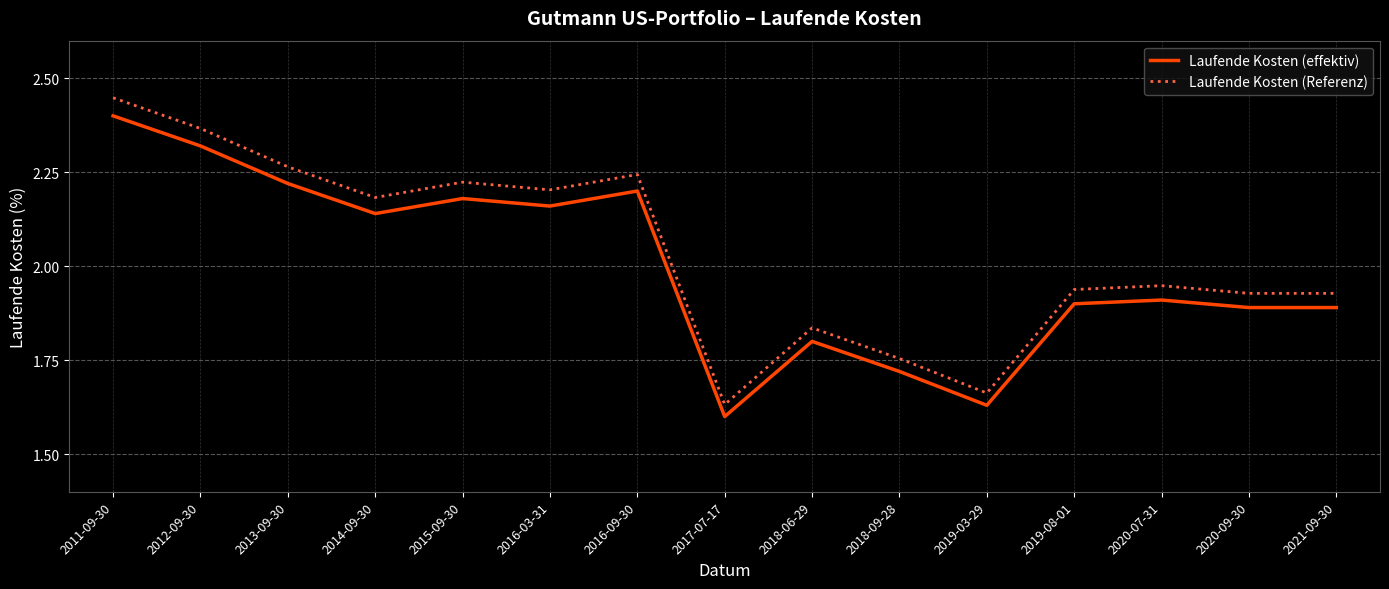

Count the number of categories in the chart.

15